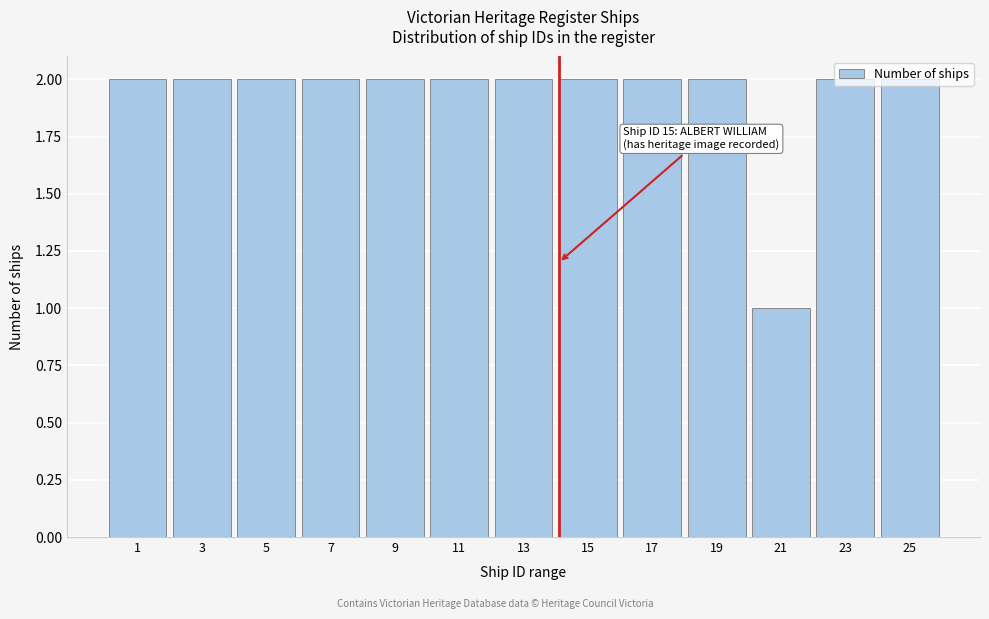

True or false: the data shows 2 at 1.

True